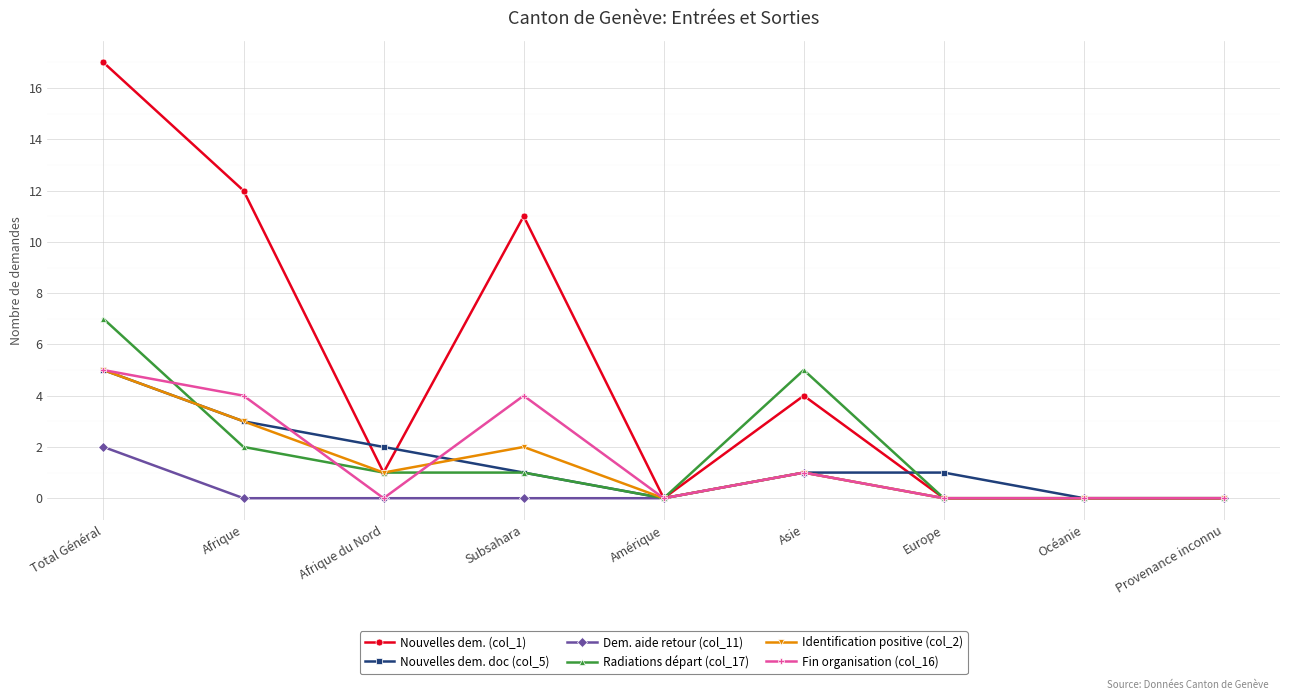

Where is Dem. aide retour (col_11) nearest to the value 1?

Asie